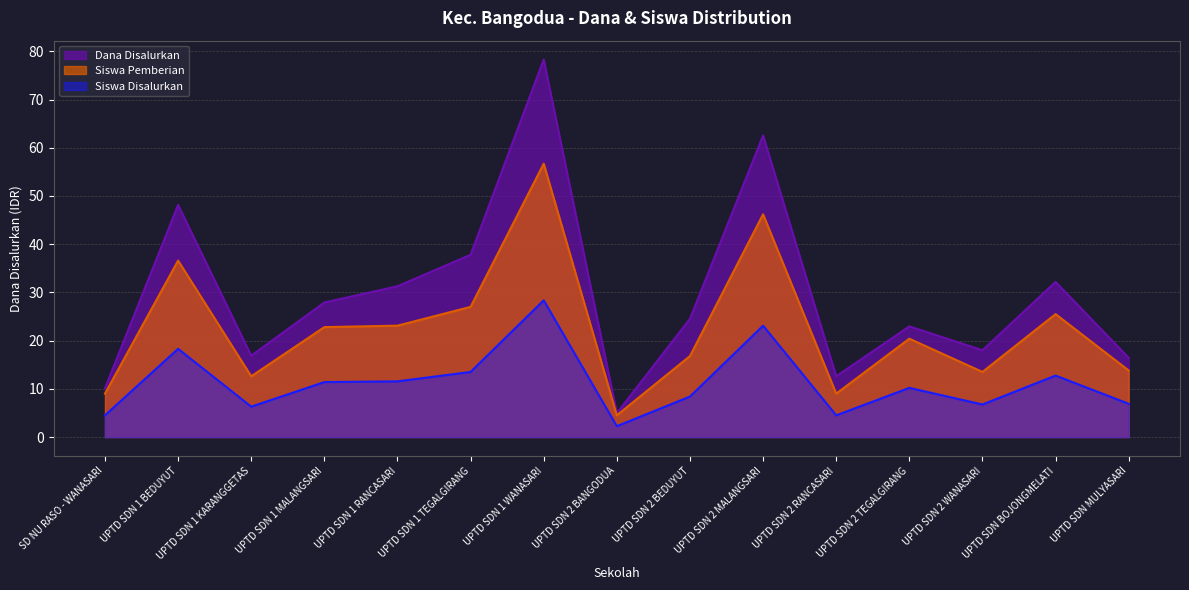

At which label is Dana Disalurkan closest to 41?

UPTD SDN 1 TEGALGIRANG